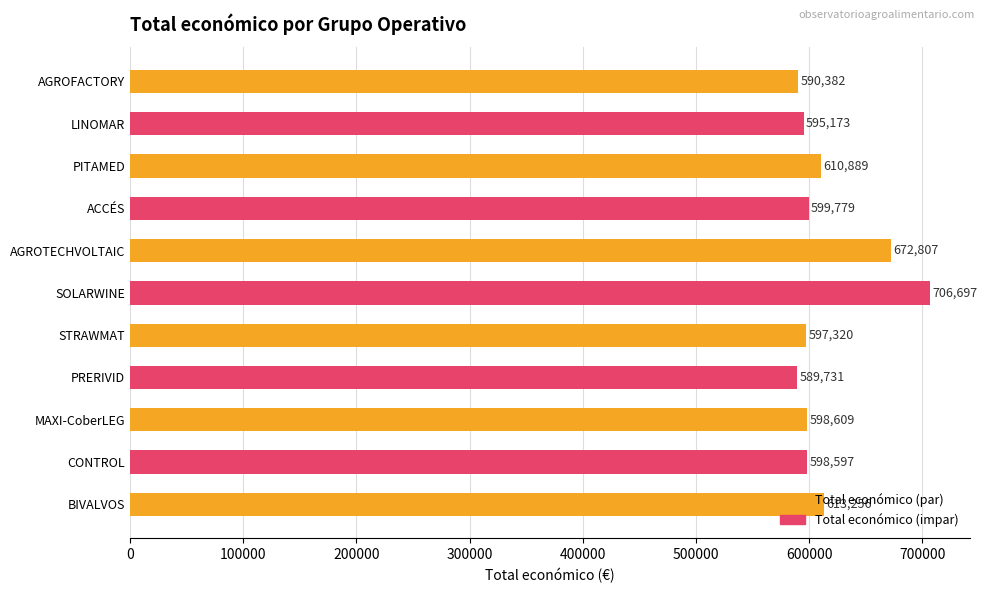

Does the chart contain stacked bars?

No